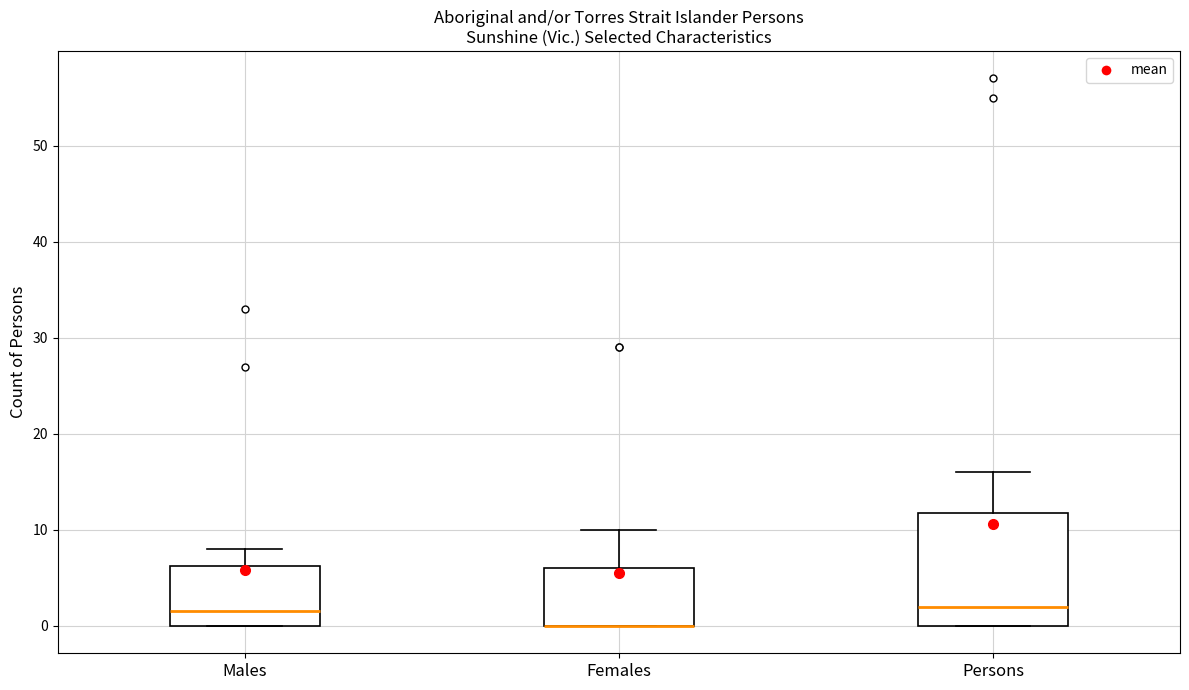

Where does the upper whisker of the box for Persons end on the y-axis? The values are not printed on the chart, so give them approximately, as read against the axis.

16